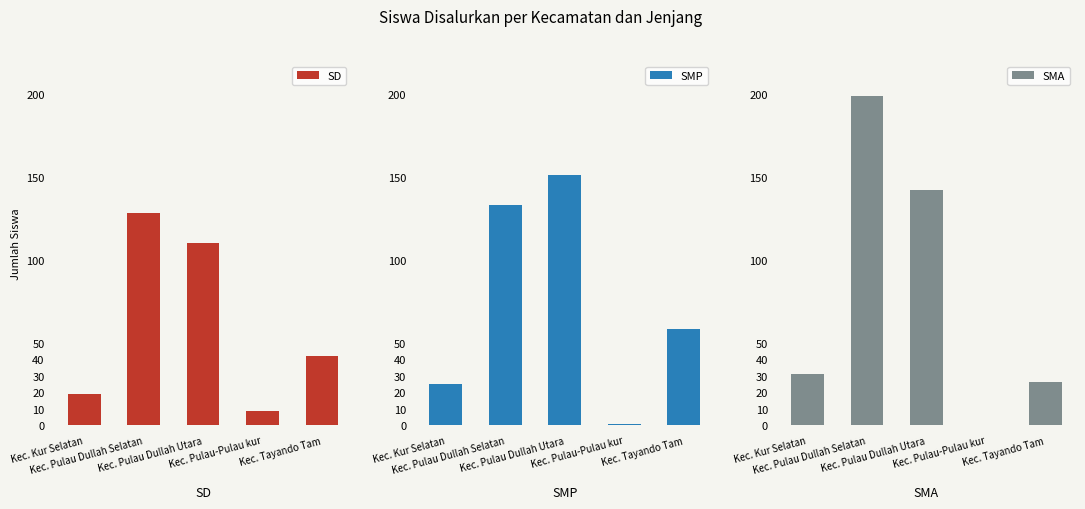

Where does the SMA series first go above 31?

Kec. Pulau Dullah Selatan